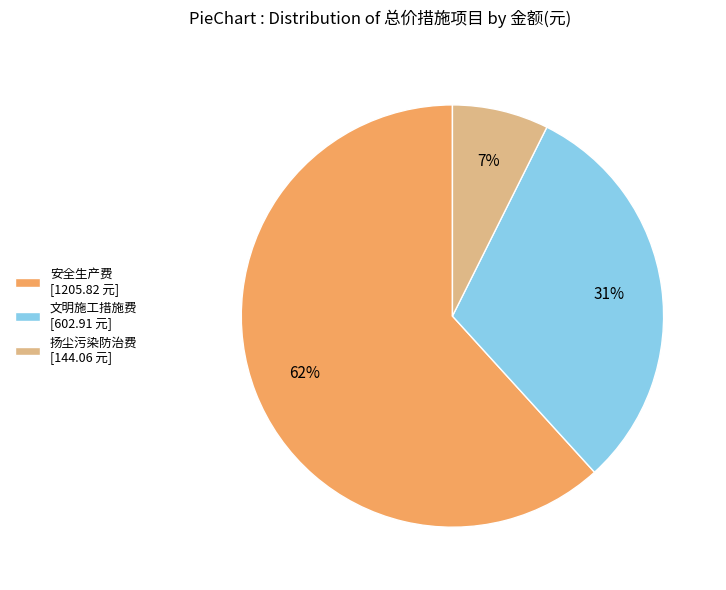

To the nearest percent, what portion does 安全生产费 represent?

62%